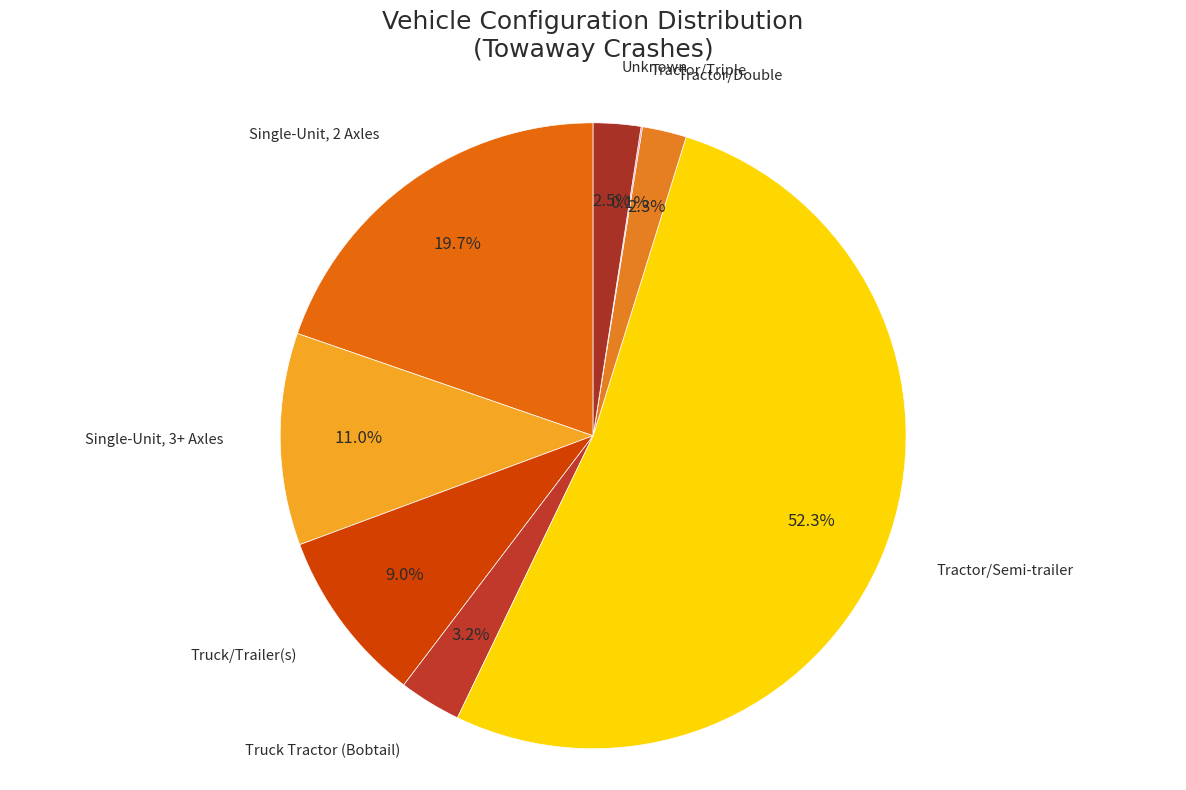

To the nearest percent, what percentage of the pie is Tractor/Double?

2%